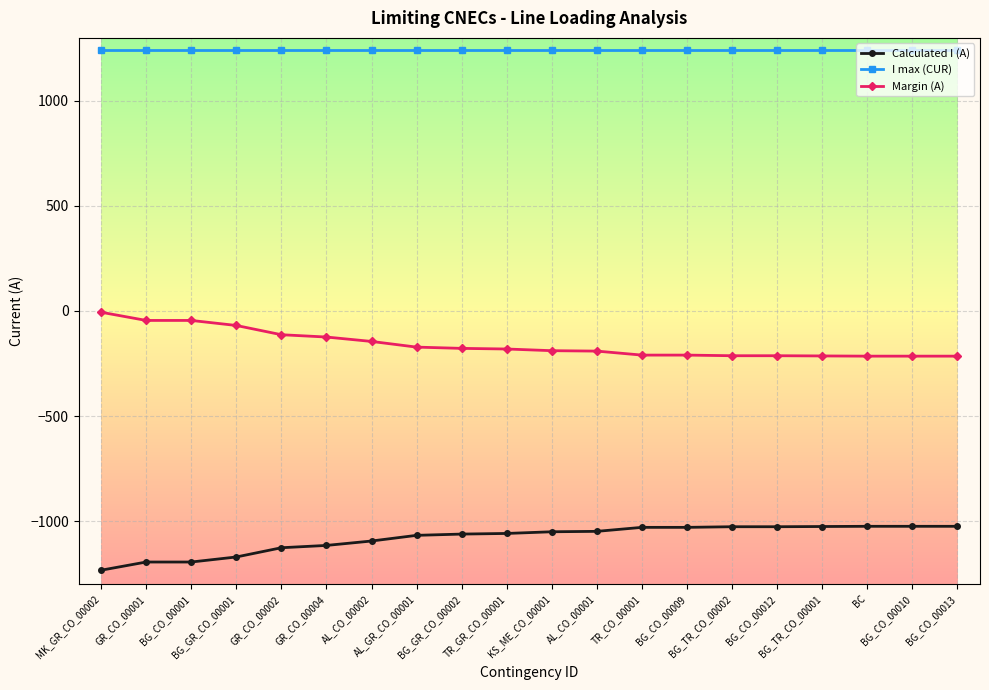

How many distinct data groups are displayed?

3